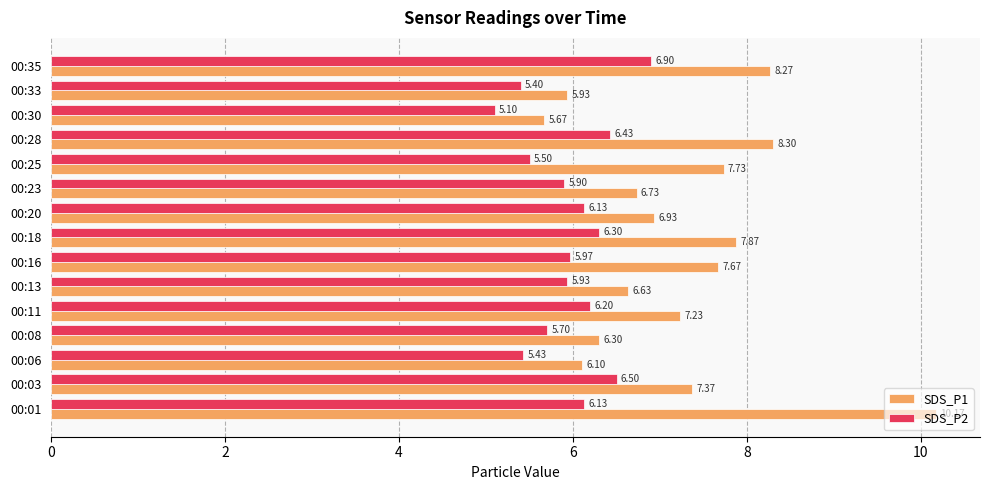

What is the difference between the highest and lowest values at 00:01?

4.0